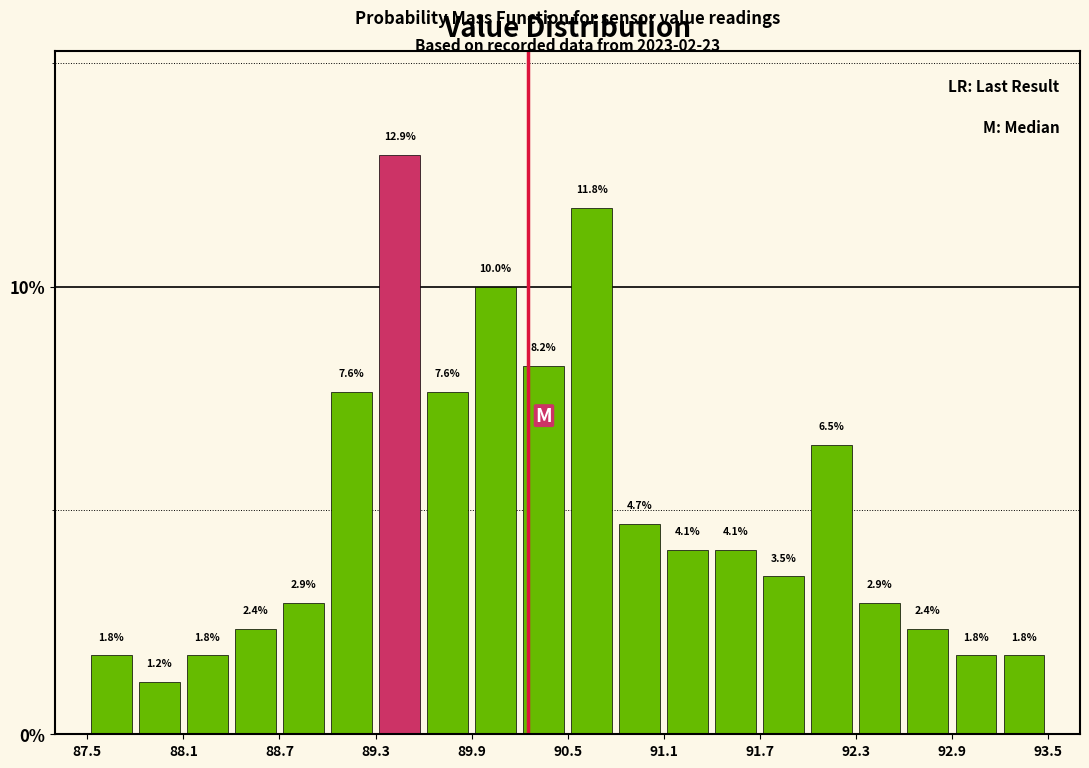

Read against the x-axis, roughly where is the centre of the tallest bar?

89.5